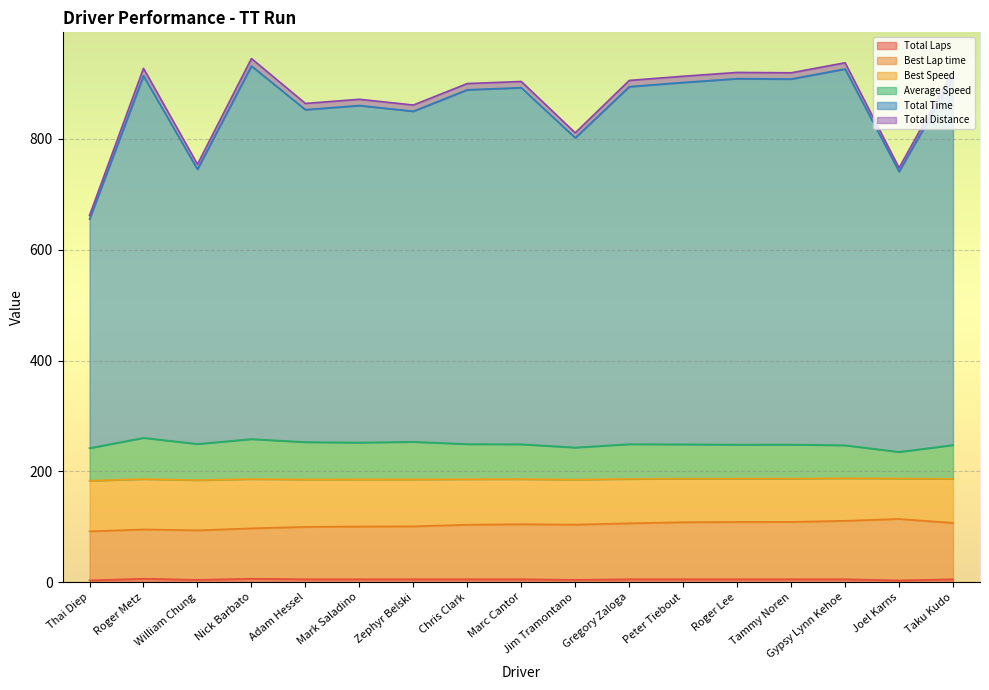

Which series changed the most between Adam Hessel and Marc Cantor?

Total Time